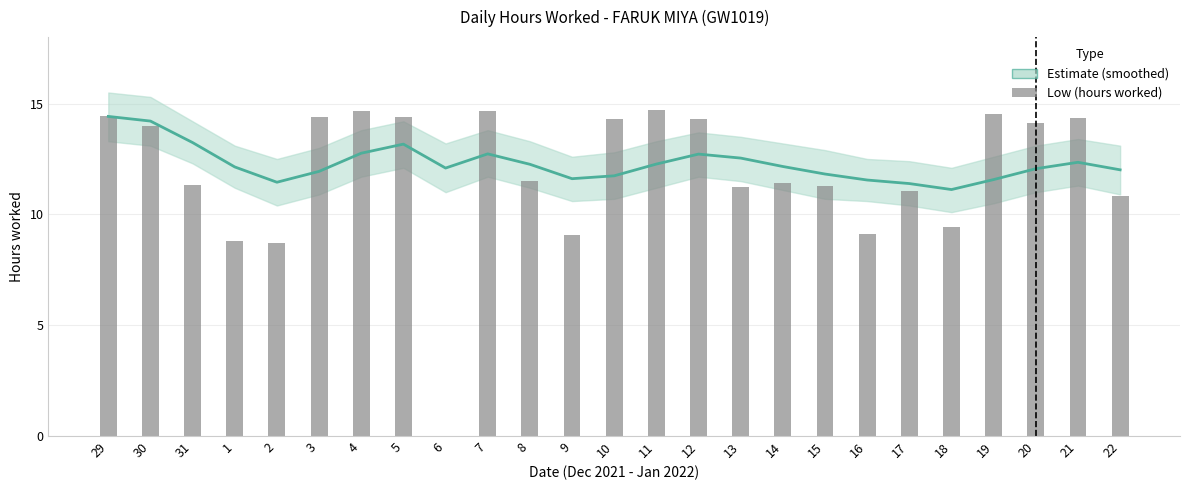

What value does the data have at 9?

9.1